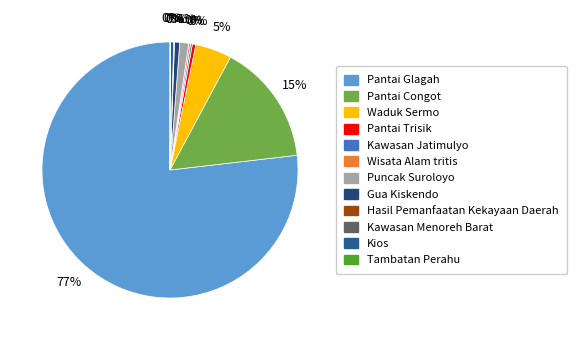

What is the largest slice in the pie chart?

Pantai Glagah